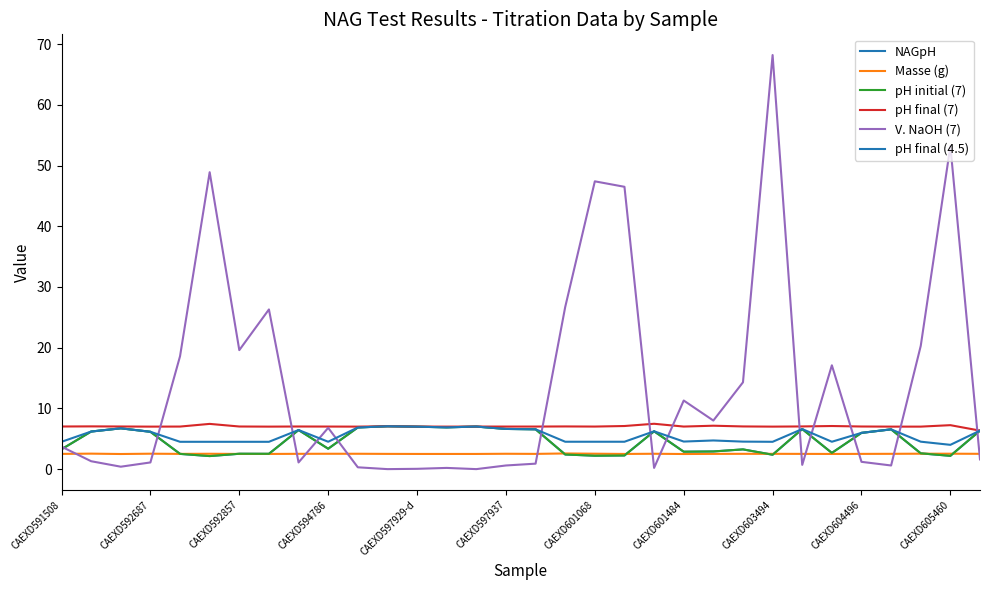

Does the chart have visible grid lines?

No